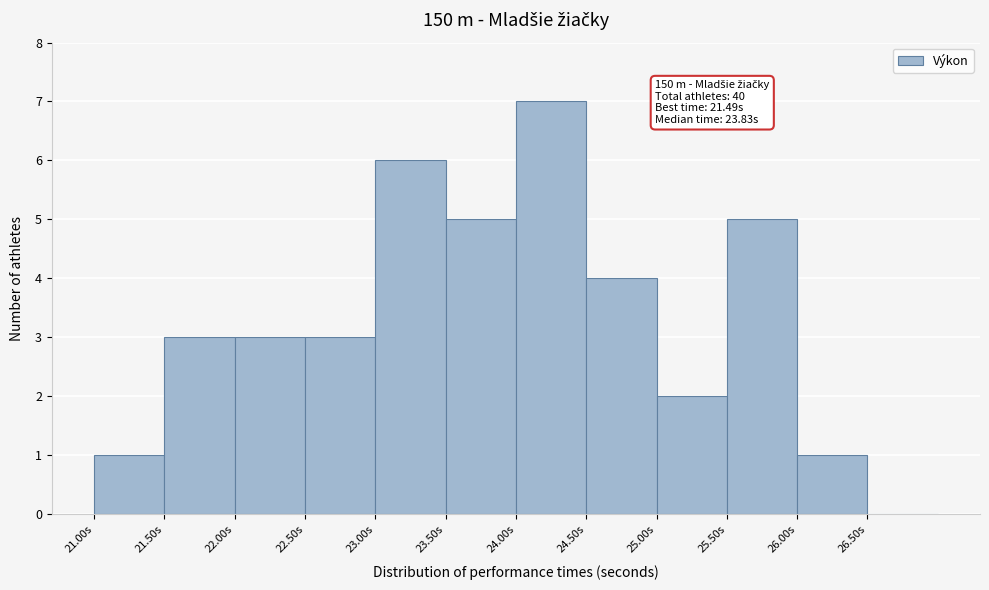

Which range on the x-axis has the tallest bar?

24.0 to 24.5